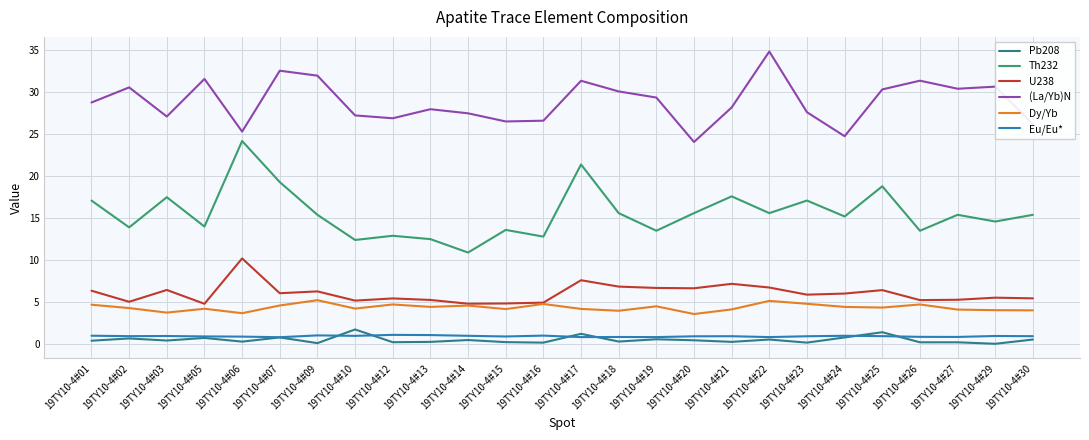

True or false: Th232 and Pb208 cross at least once.

False